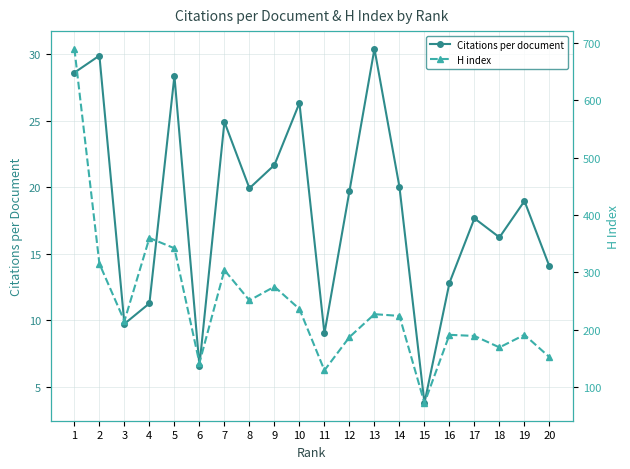

Does the chart have visible grid lines?

Yes